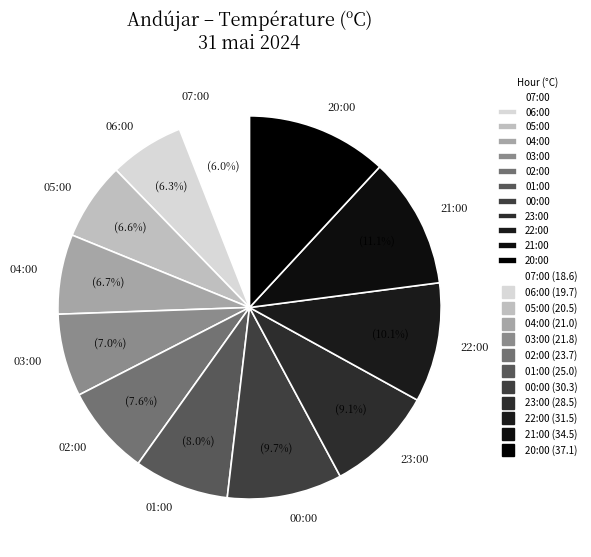

To the nearest percent, what is the average slice percentage?

8%